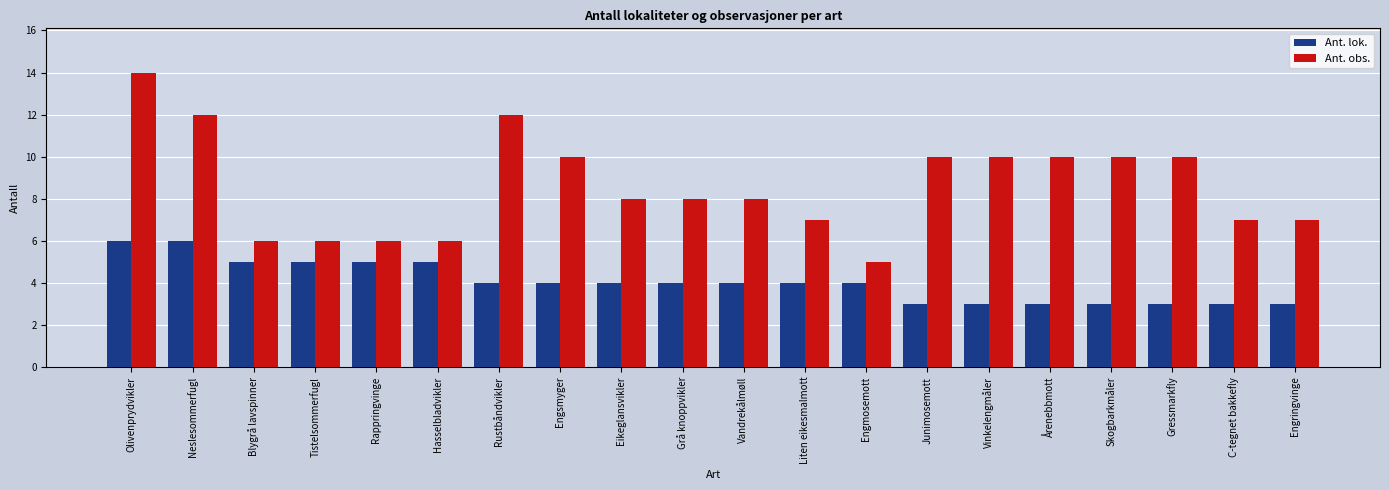

Read the Ant. lok. value at Rustbåndvikler.

4